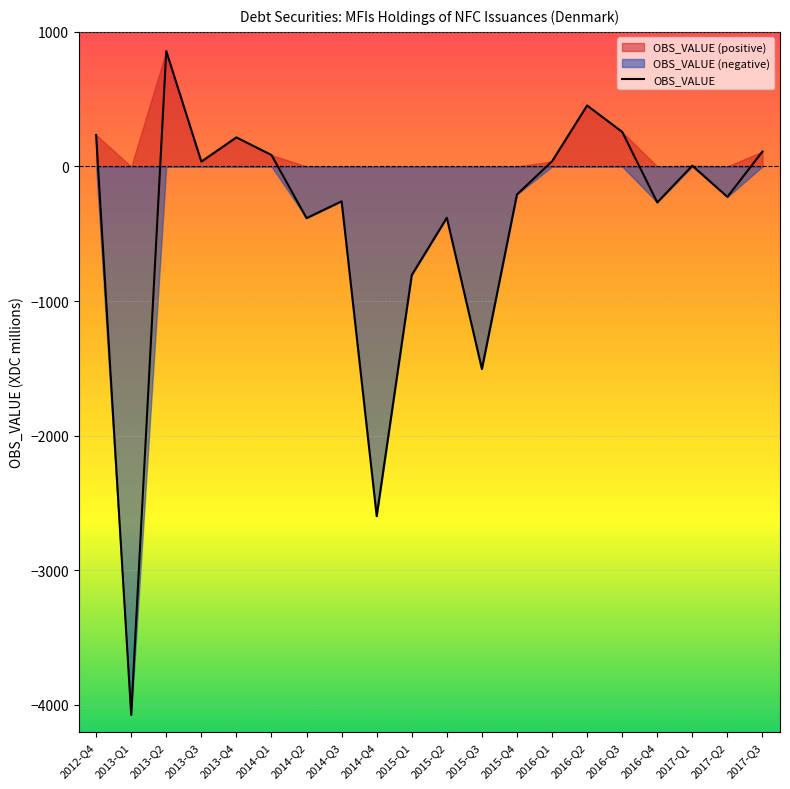

What is the sum of the values at 2014-Q1 and 2013-Q1?

-3989